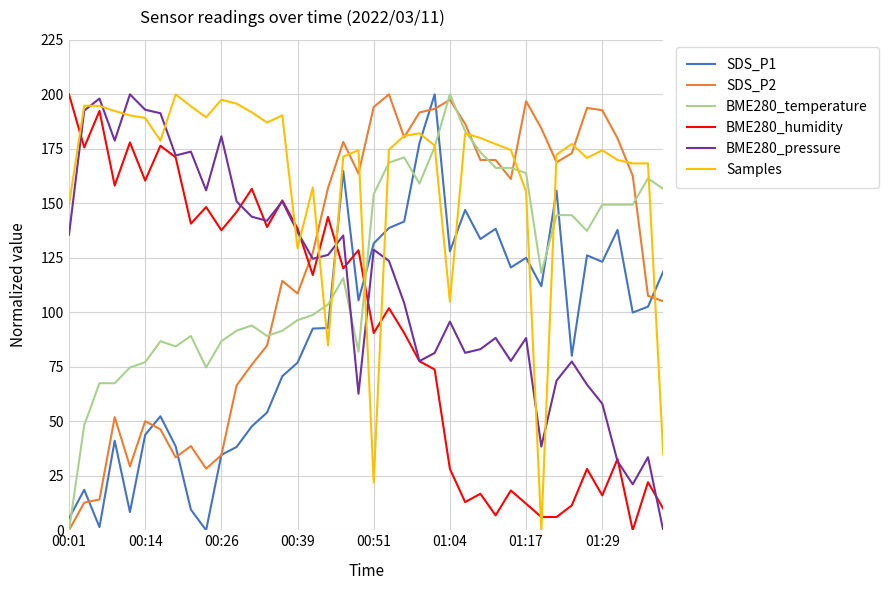

What is the maximum value shown in the chart?

200.0